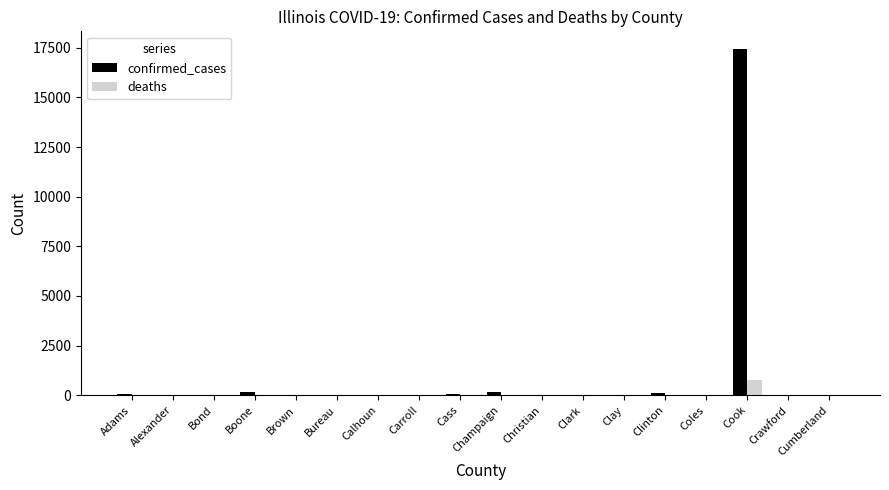

What is the maximum value shown in the chart?

17460